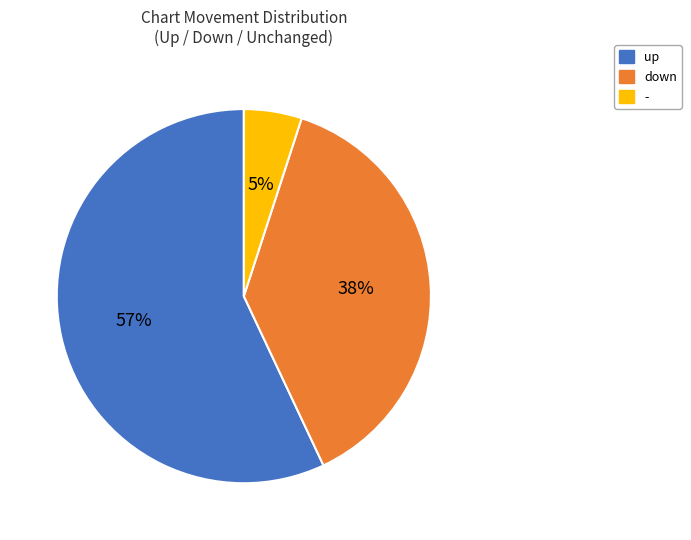

To the nearest percent, what percentage of the pie is down?

38%